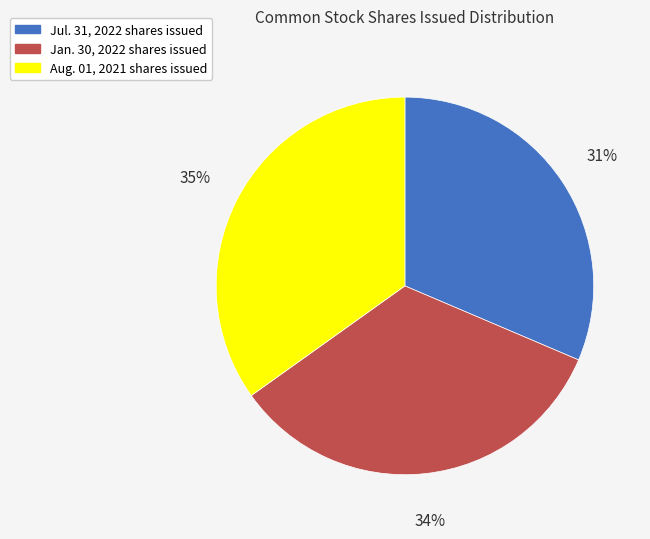

Does any single category account for the majority?

No